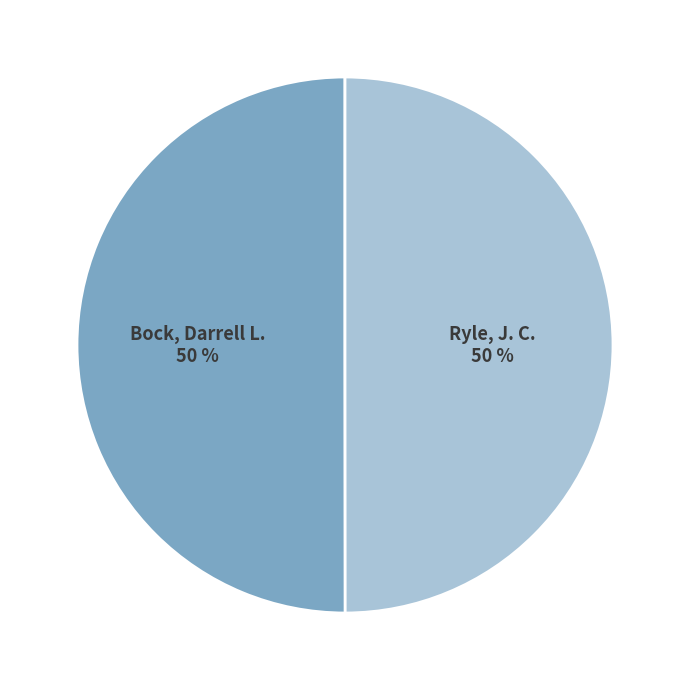

To the nearest percent, what is the average slice percentage?

50%